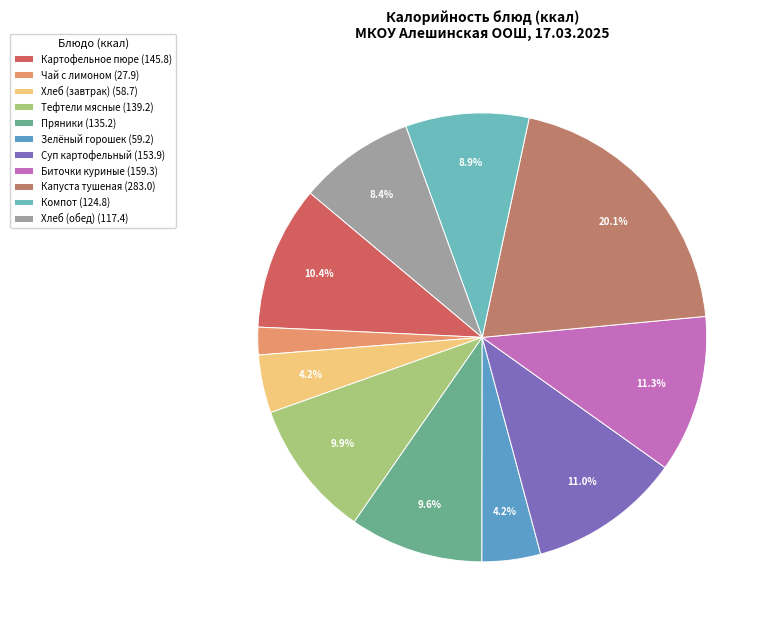

Which slice is the largest?

Капуста тушеная